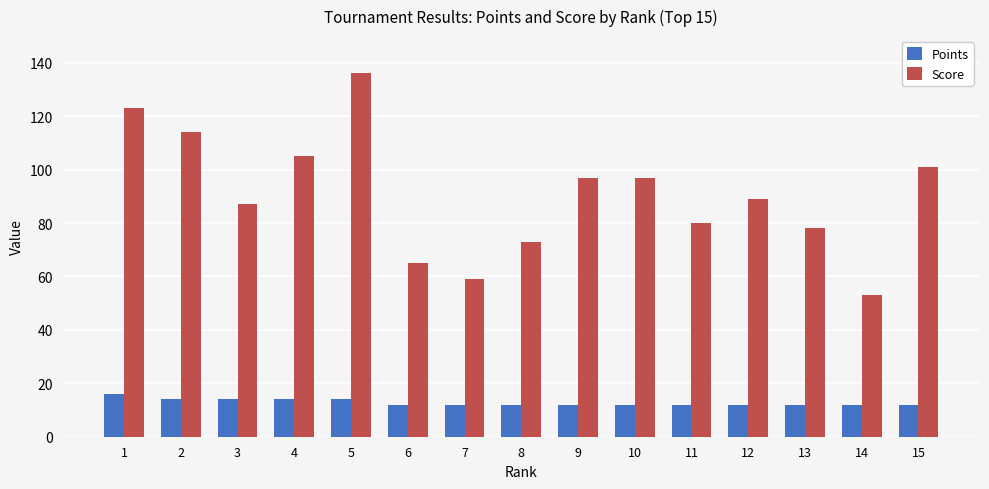

What is the highest value of the Points series?

16